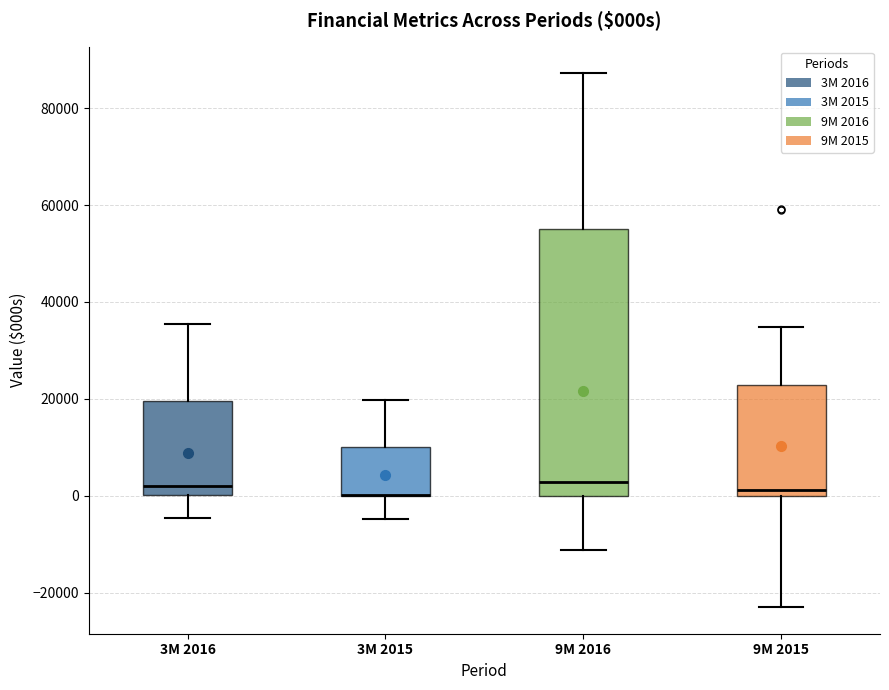

Where is the lower edge of the box for 3M 2015 on the y-axis? The values are not printed on the chart, so give them approximately, as read against the axis.

0